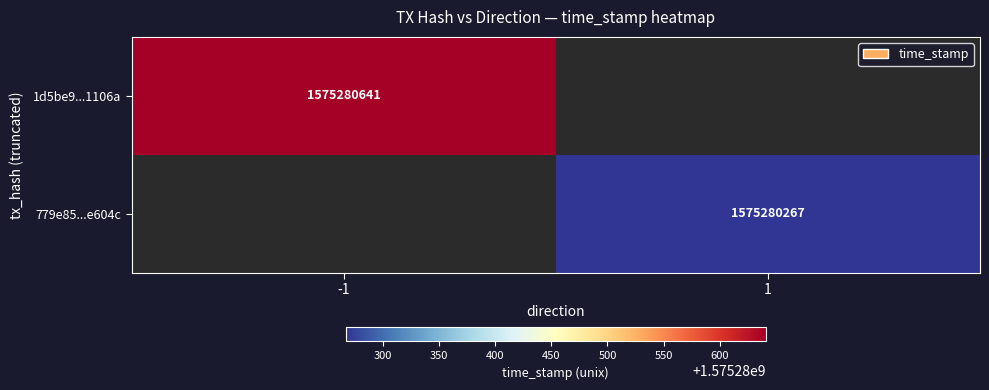

Which series changed the most between direction and time_stamp?

1d5be94095117bafecf883982b58b1aa1b1106a